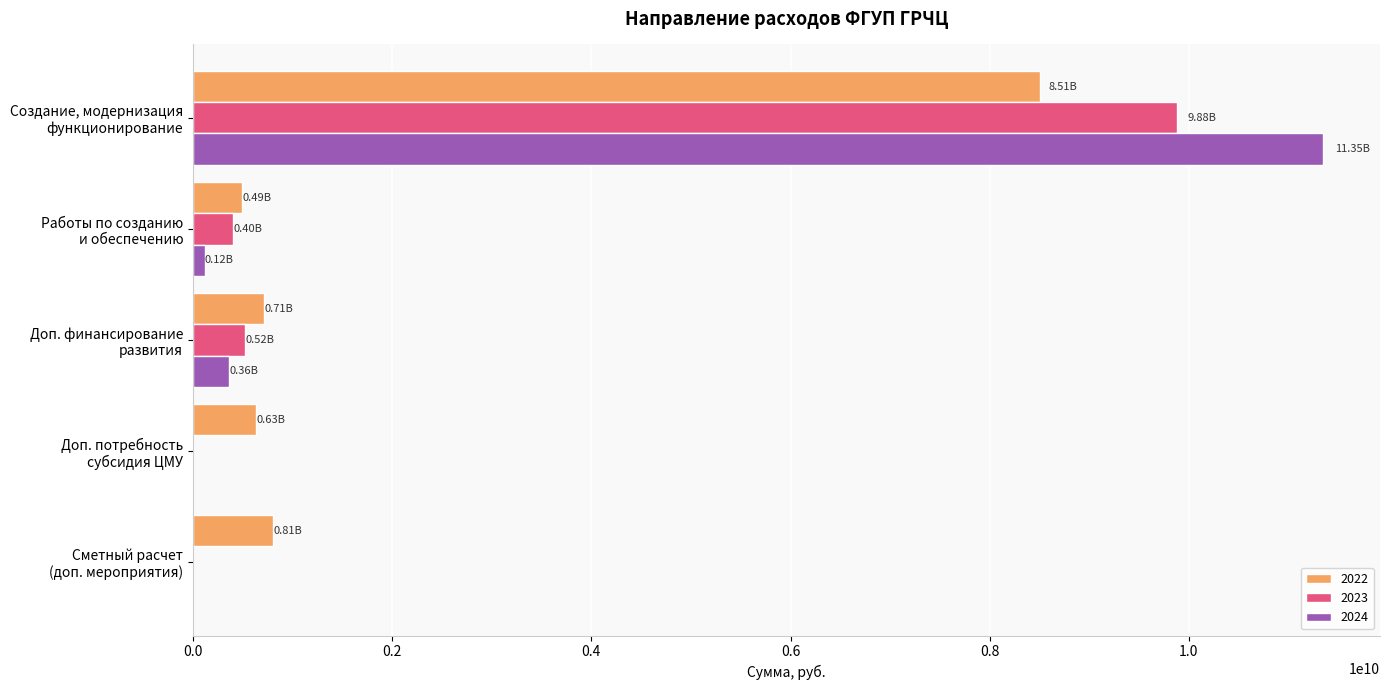

What is the approximate value of 2022 at Создание, модернизация
функционирование?

8509904190